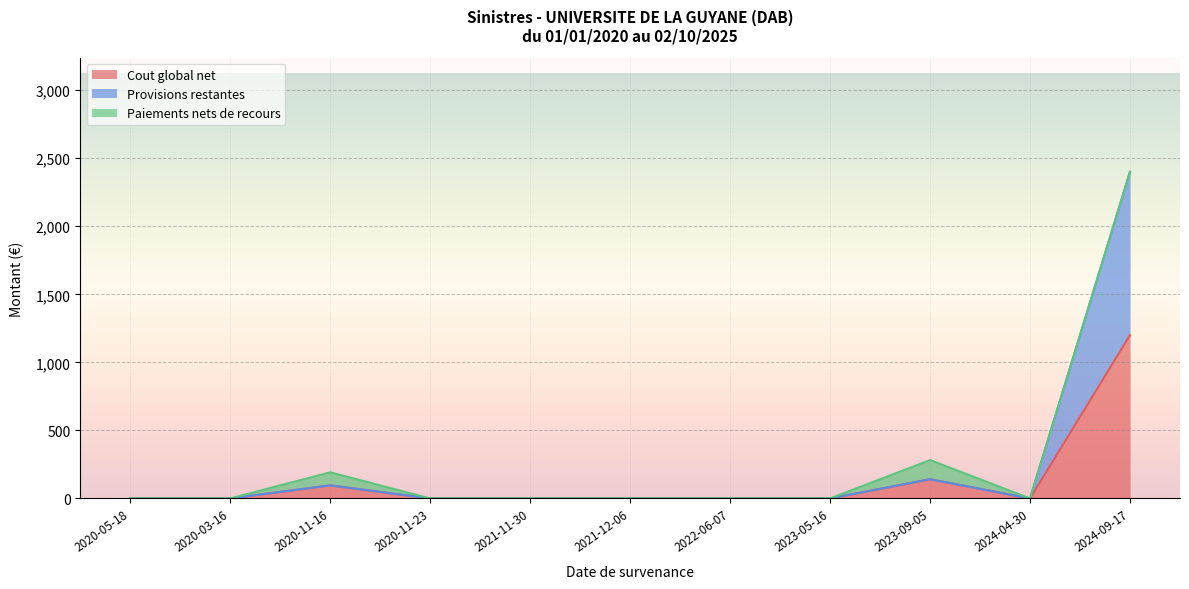

In Cout global net, how many points are higher than both neighbors (excluding endpoints)?

2